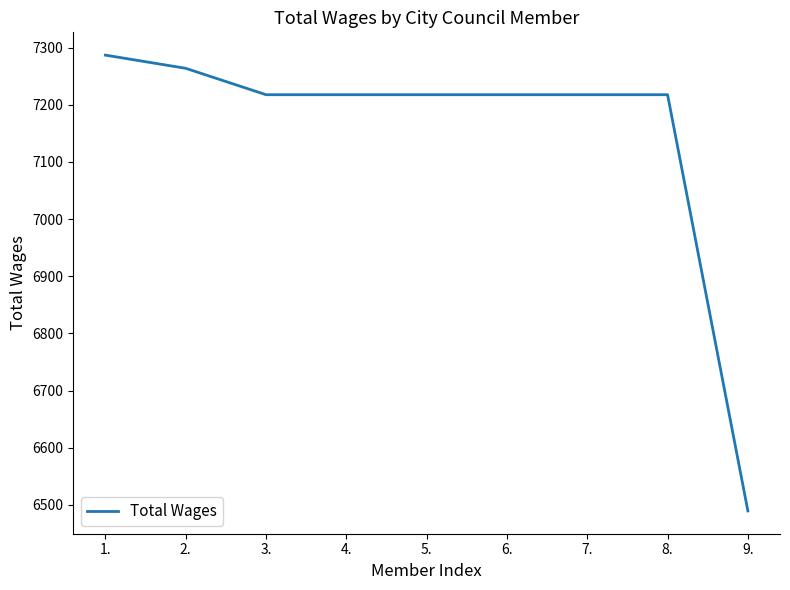

What value does the data have at 9.?

6489.6